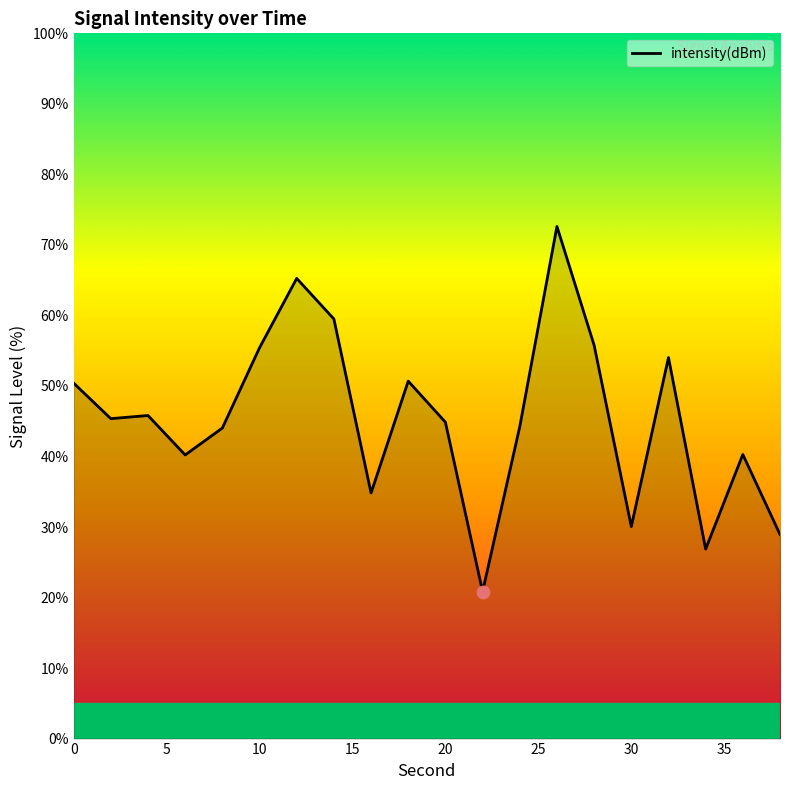

What is the difference between the maximum and minimum values?

51.8